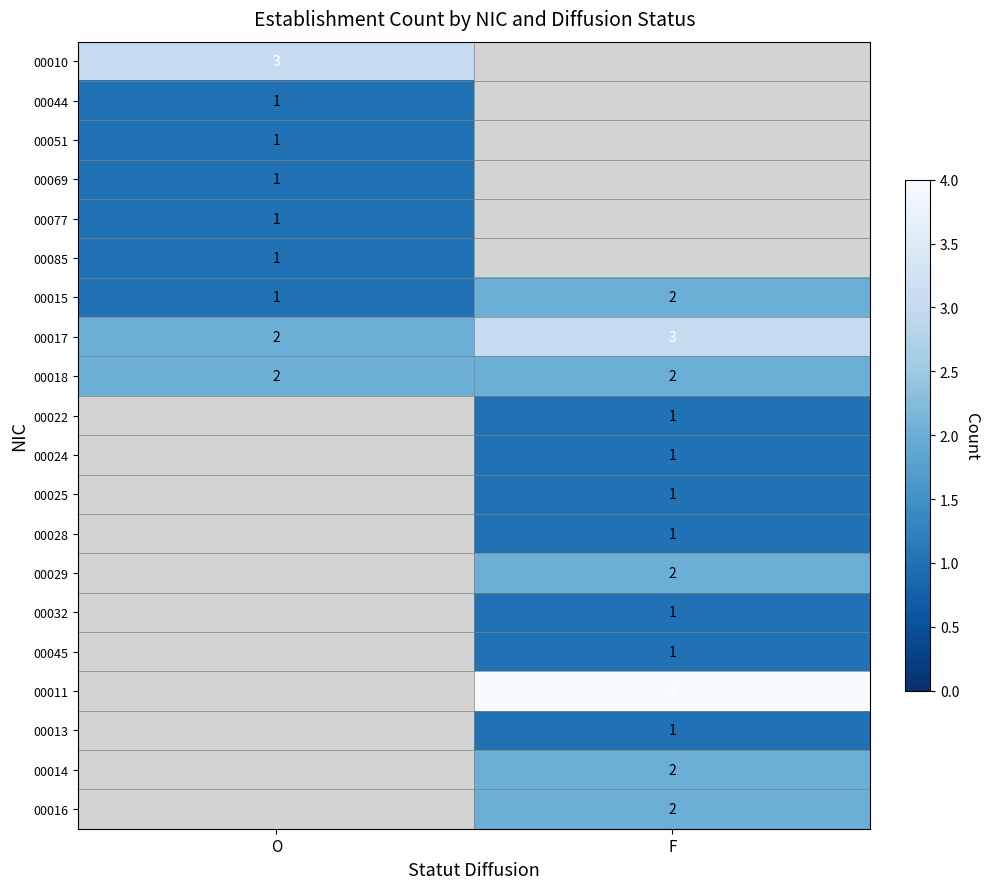

The value of 00069 at O is 0. True or false?

False